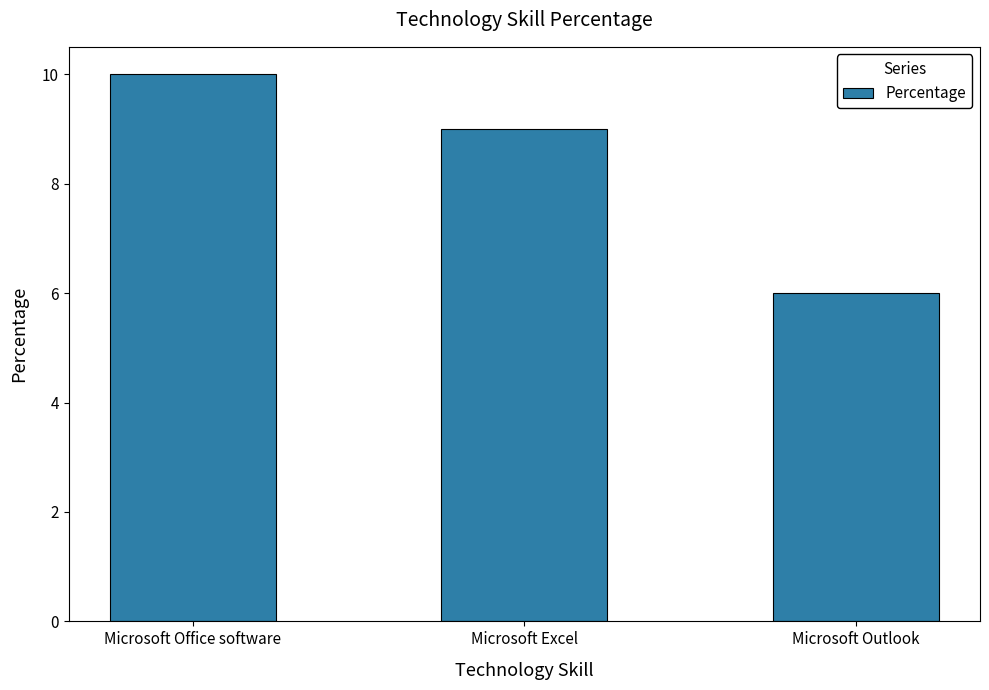

List the labels in order of value, smallest first.

Microsoft Outlook, Microsoft Excel, Microsoft Office software